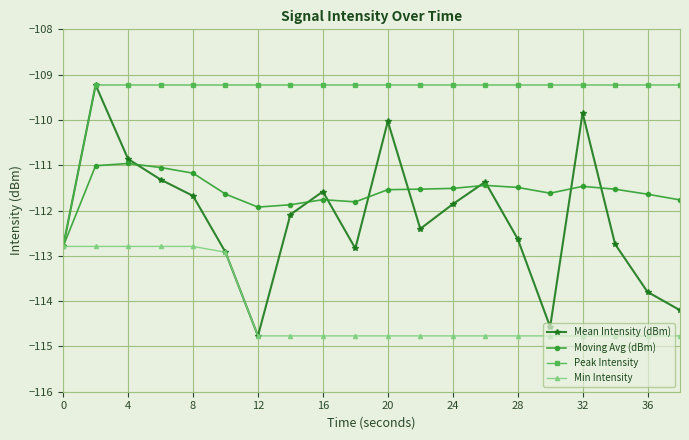

What is the difference between the maximum and minimum values in the Mean Intensity (dBm) series?

5.5